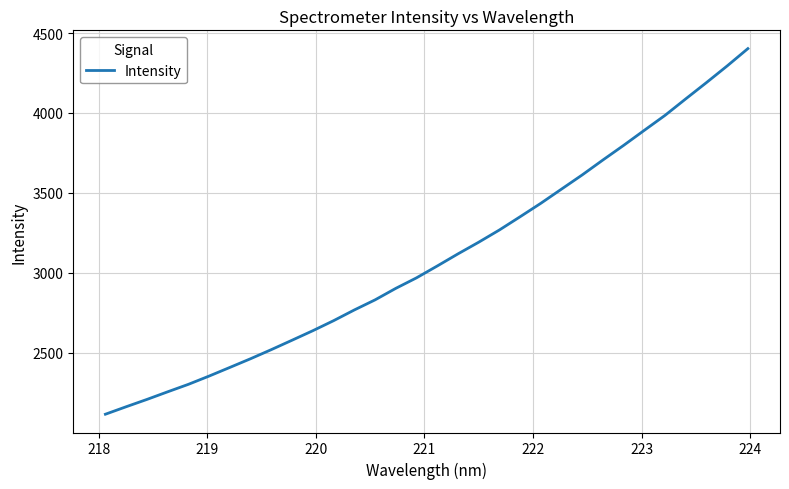

What is the maximum value shown in the chart?

4402.6